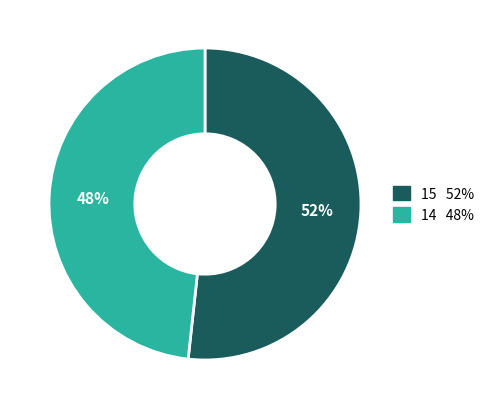

Is the sum of 15 and 14 greater than half?

Yes